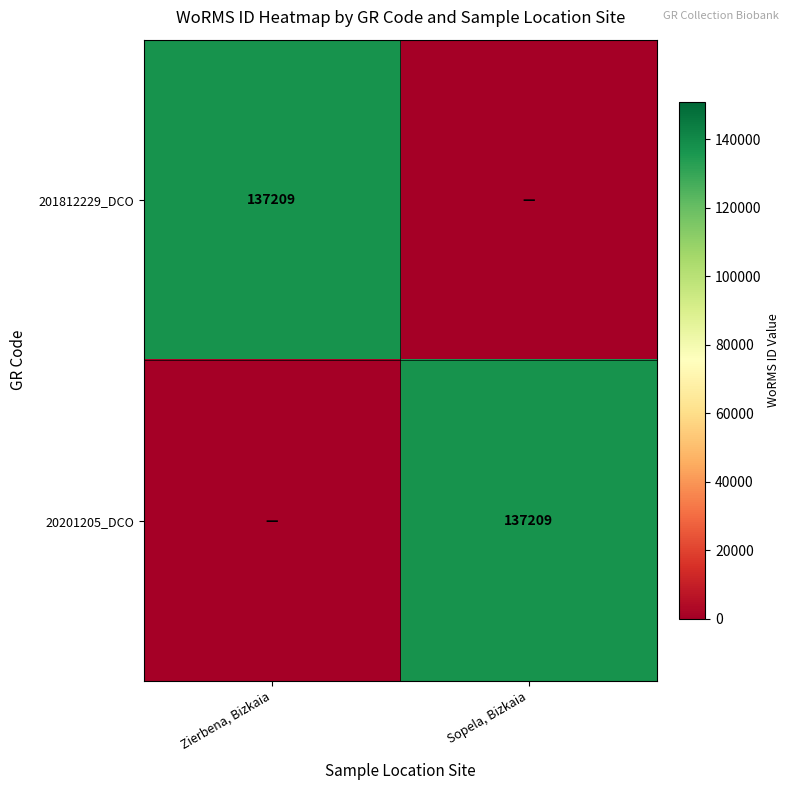

At which category is the sum across all series the highest?

Zierbena, Bizkaia